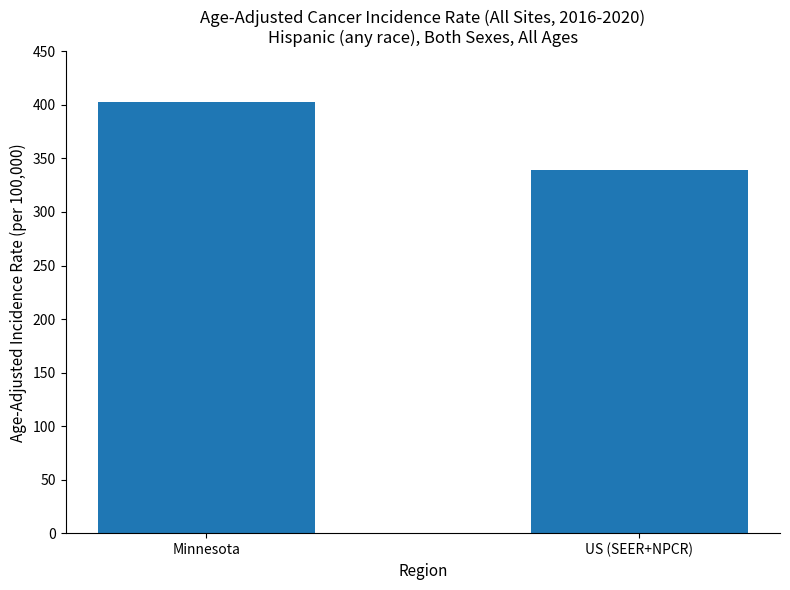

What is the maximum value shown in the chart?

402.8